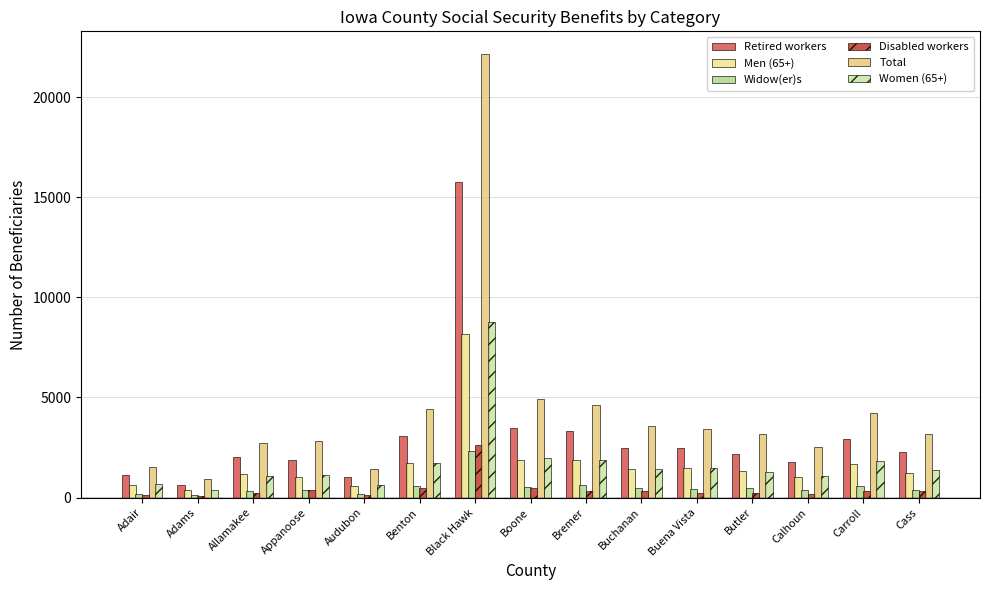

Between Allamakee and Audubon, which is larger?

Allamakee